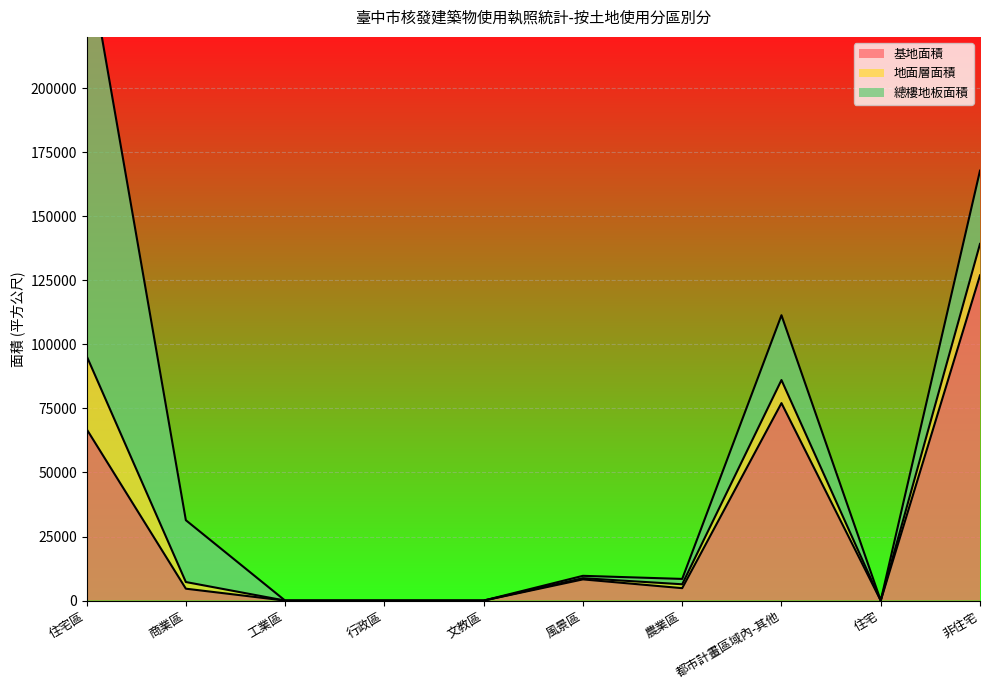

What is the difference between the highest and lowest values at 住宅區?

130193